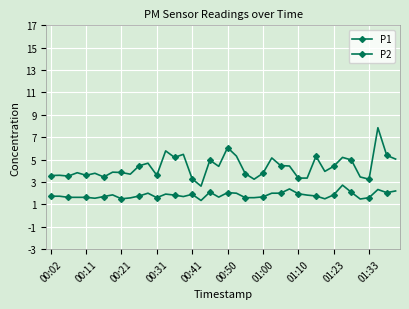

How many interior local peaks does the P1 series have?

13